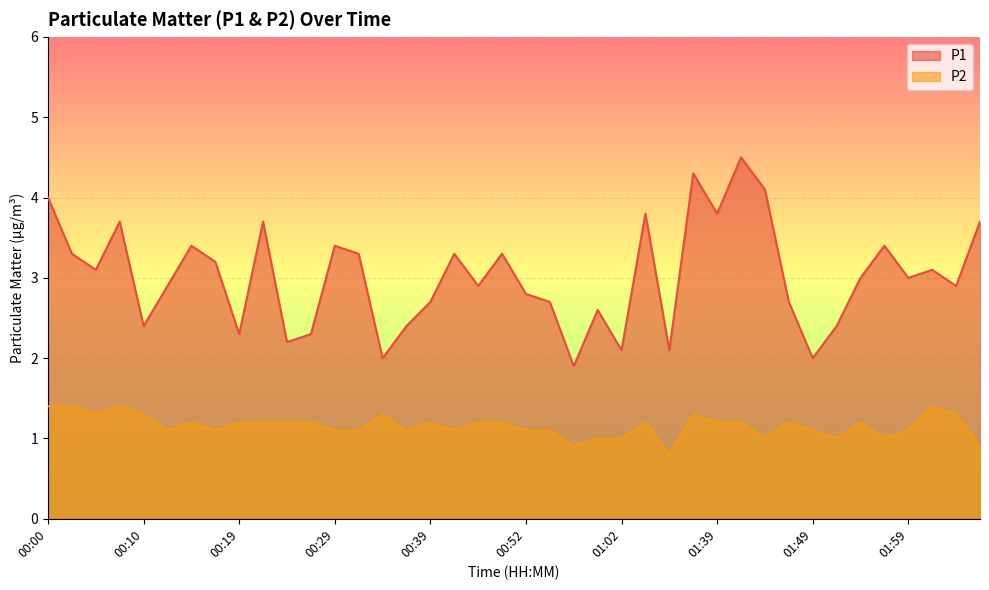

At which category is the sum across all series the highest?

01:42